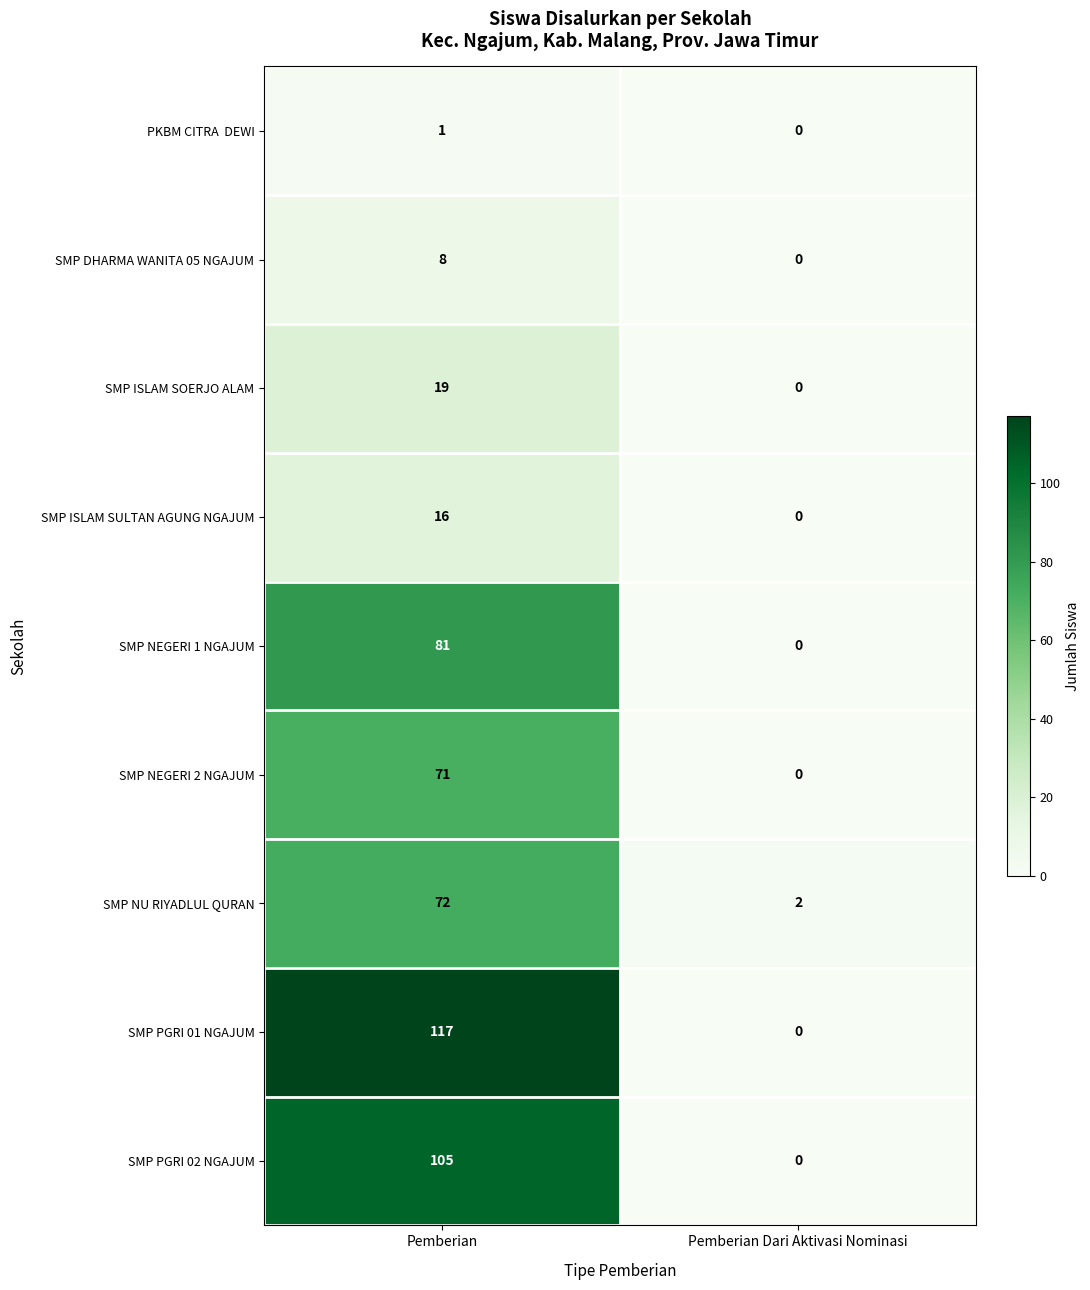

What is the approximate value of SMP PGRI 02 NGAJUM at Pemberian, to the nearest 5?

105